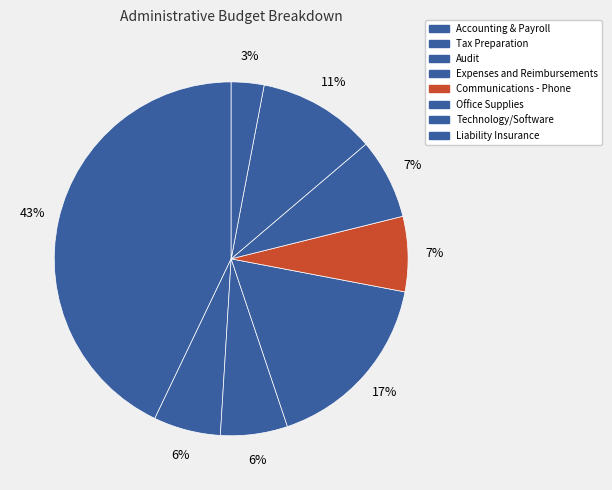

How many slices are in this pie chart?

8